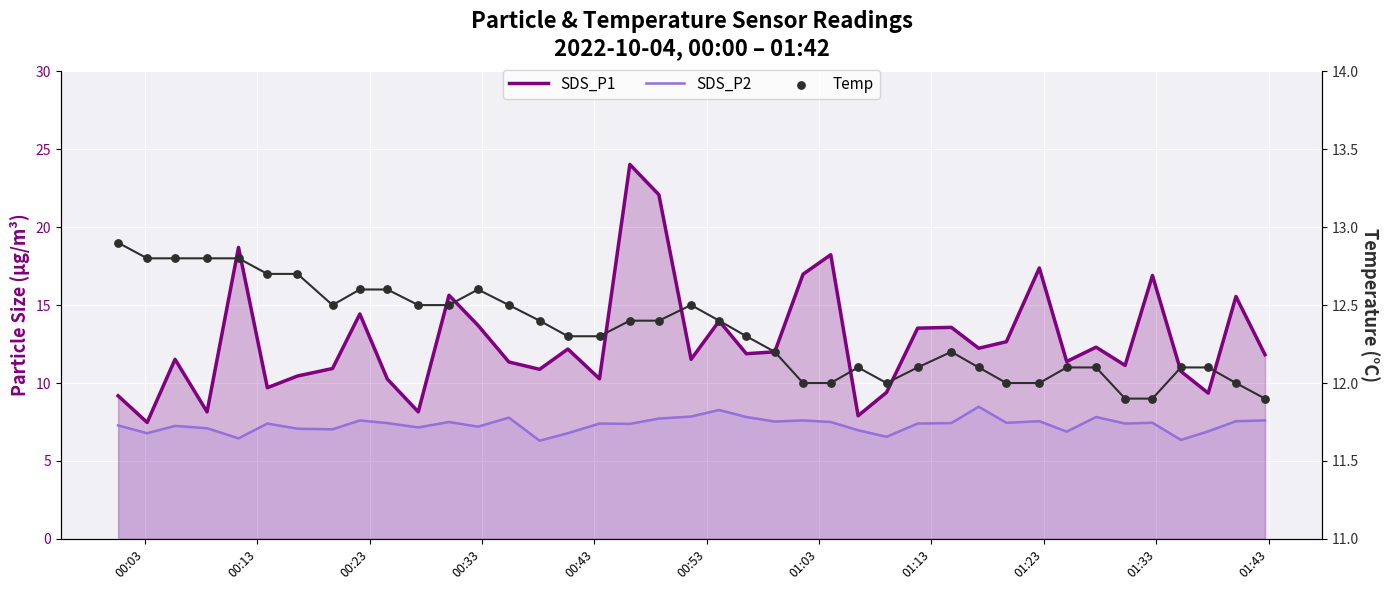

What are all the series names shown in the legend?

SDS_P1, SDS_P2, Temp